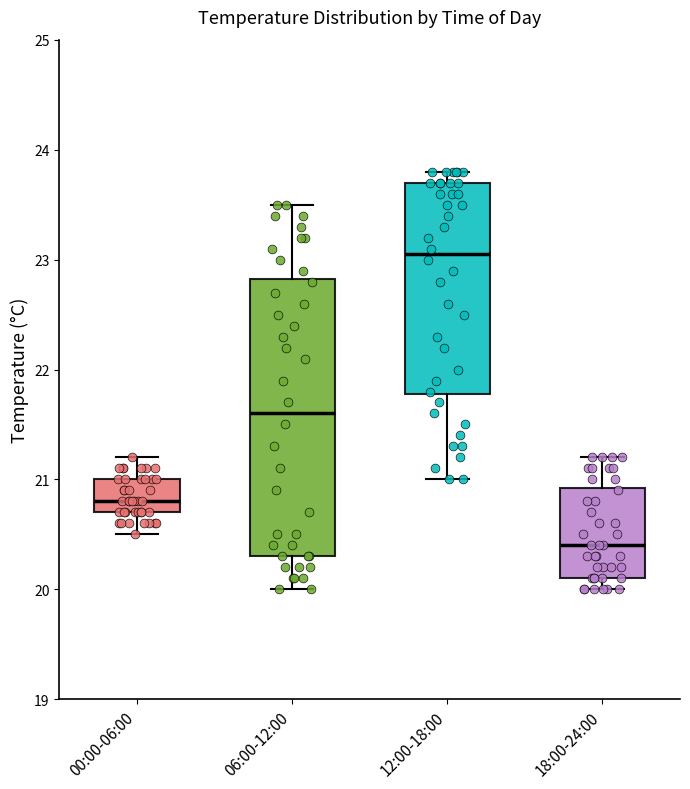

Reading left to right, read every box against the y-axis: the position of its median line, the range the box covers, and the ends of its whiskers. The values are not printed on the chart, so give them approximately, as read against the axis.

00:00-06:00: median 20.8, box 20.7 to 21.0, whiskers 20.5 to 21.2
06:00-12:00: median 21.6, box 20.3 to 22.8, whiskers 20.0 to 23.5
12:00-18:00: median 23.1, box 21.8 to 23.7, whiskers 21.0 to 23.8
18:00-24:00: median 20.4, box 20.1 to 20.9, whiskers 20.0 to 21.2